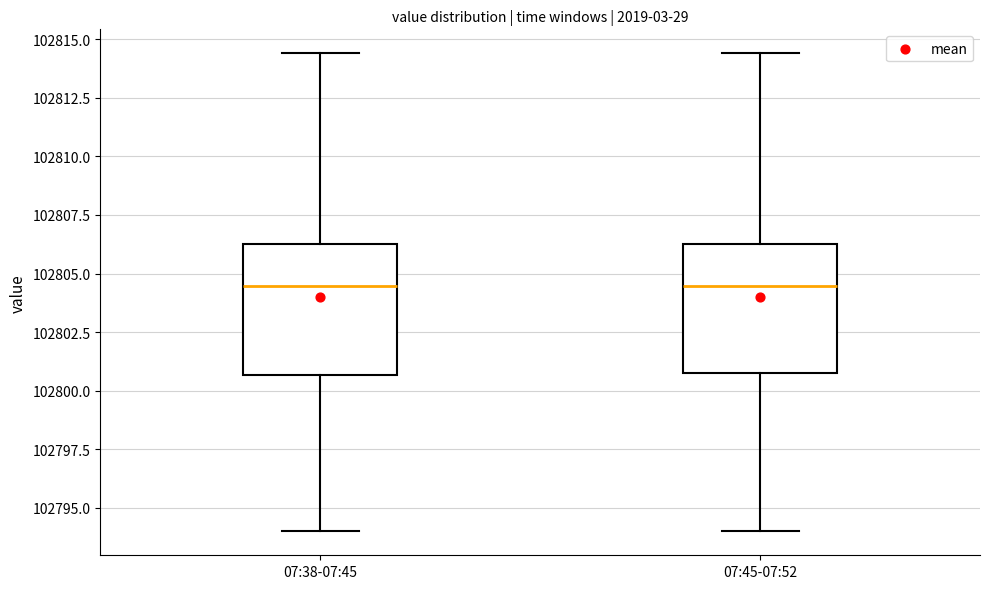

Where is the upper edge of the box for 07:38-07:45 on the y-axis? The values are not printed on the chart, so give them approximately, as read against the axis.

102806.5